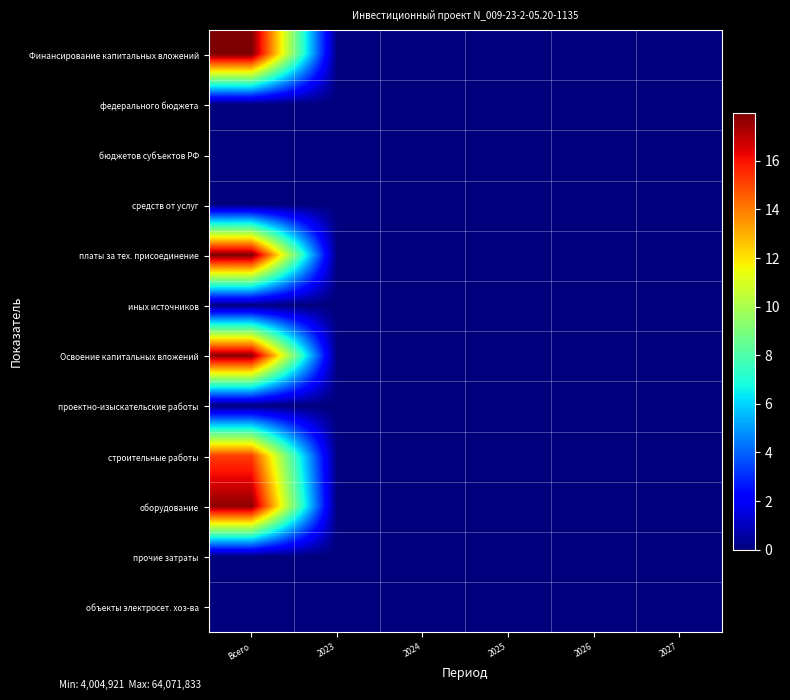

Reading left to right, list all the values displayed in this chart.

Финансирование капитальных вложений: Всего=18.0	2023=0.0	2024=0.0	2025=0.0	2026=0.0	2027=0.0
федерального бюджета: Всего=0.0	2023=0.0	2024=0.0	2025=0.0	2026=0.0	2027=0.0
бюджетов субъектов РФ: Всего=0.0	2023=0.0	2024=0.0	2025=0.0	2026=0.0	2027=0.0
средств от услуг: Всего=0.0	2023=0.0	2024=0.0	2025=0.0	2026=0.0	2027=0.0
платы за тех. присоединение: Всего=18.0	2023=0.0	2024=0.0	2025=0.0	2026=0.0	2027=0.0
иных источников: Всего=0.0	2023=0.0	2024=0.0	2025=0.0	2026=0.0	2027=0.0
Освоение капитальных вложений: Всего=17.8	2023=0.0	2024=0.0	2025=0.0	2026=0.0	2027=0.0
проектно-изыскательские работы: Всего=0.0	2023=0.0	2024=0.0	2025=0.0	2026=0.0	2027=0.0
строительные работы: Всего=15.2	2023=0.0	2024=0.0	2025=0.0	2026=0.0	2027=0.0
оборудование: Всего=17.7	2023=0.0	2024=0.0	2025=0.0	2026=0.0	2027=0.0
прочие затраты: Всего=0.0	2023=0.0	2024=0.0	2025=0.0	2026=0.0	2027=0.0
объекты электросет. хоз-ва: Всего=0.0	2023=0.0	2024=0.0	2025=0.0	2026=0.0	2027=0.0